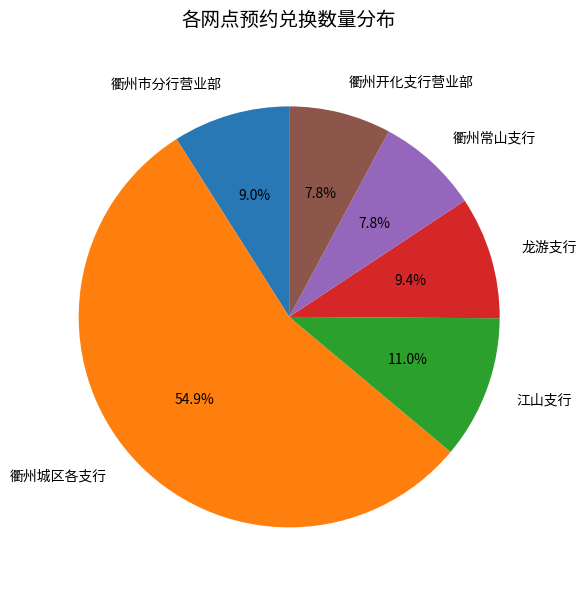

What is the ratio of the value at 江山支行 to the value at 衢州开化支行营业部?

1.4